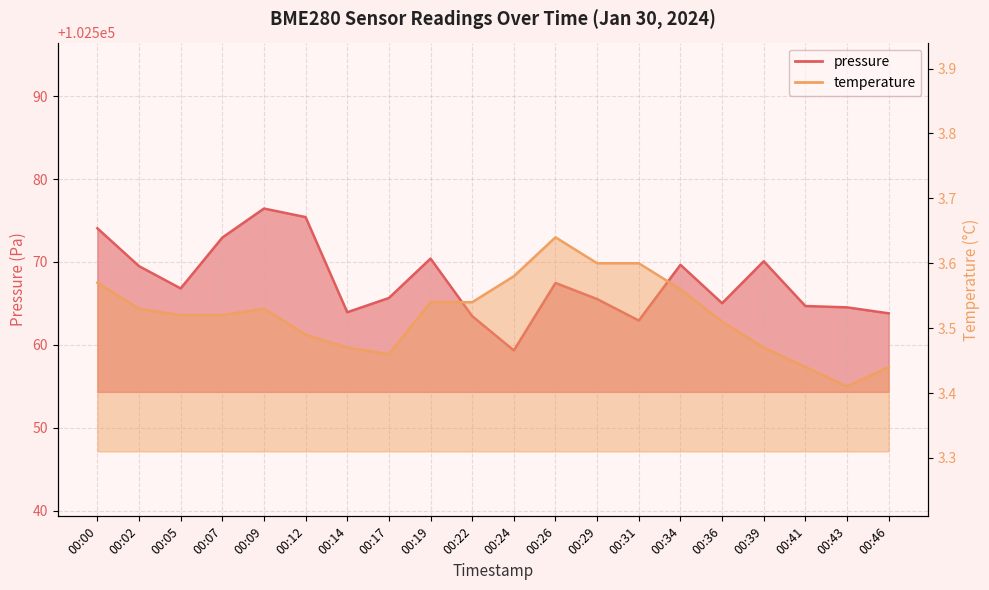

True or false: temperature and pressure intersect in this chart.

False